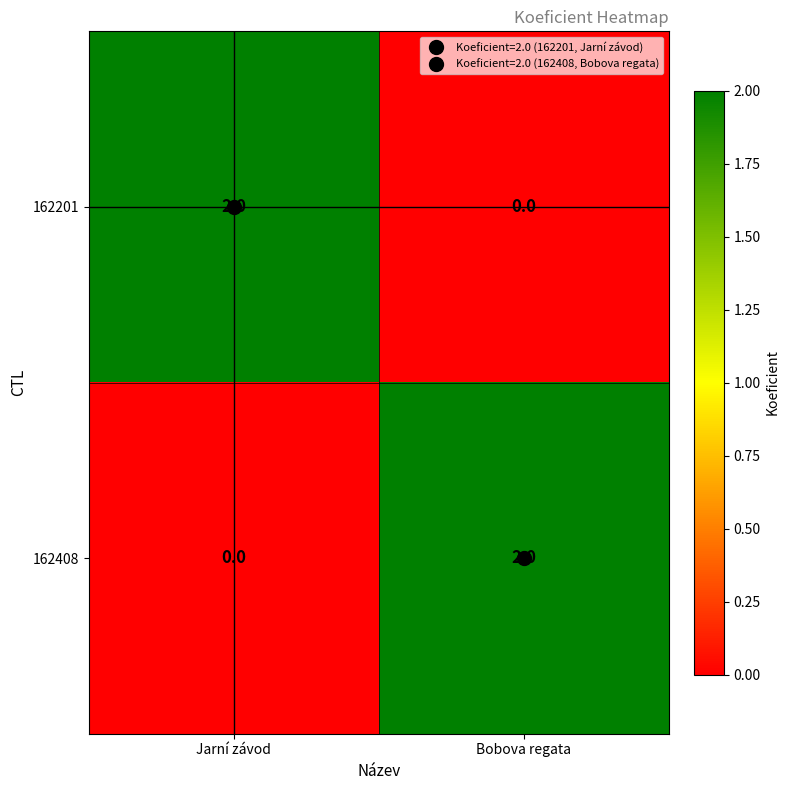

Rank the categories by 162201 value from highest to lowest.

Jarní závod, Bobova regata